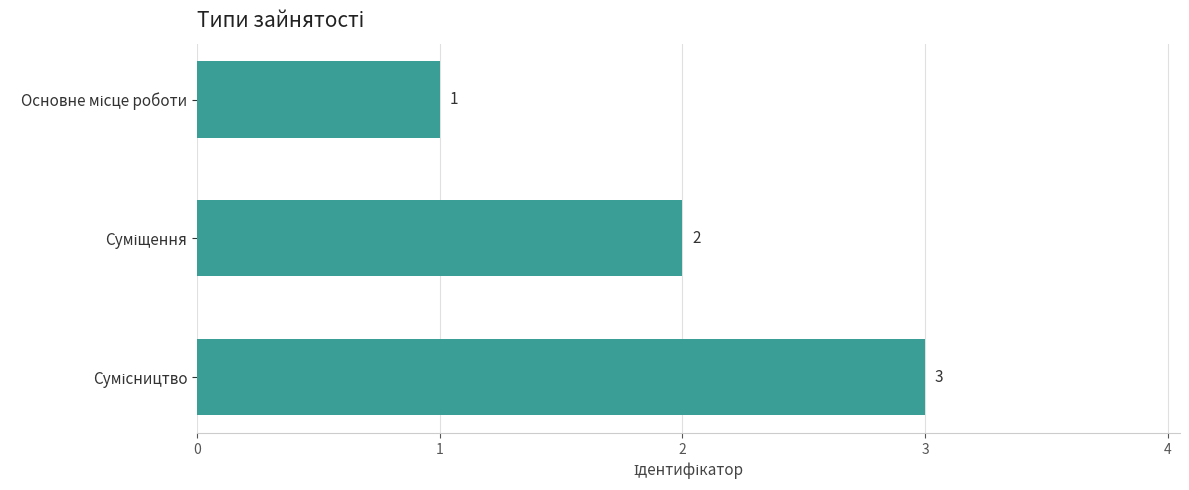

What is the sum of all values?

6